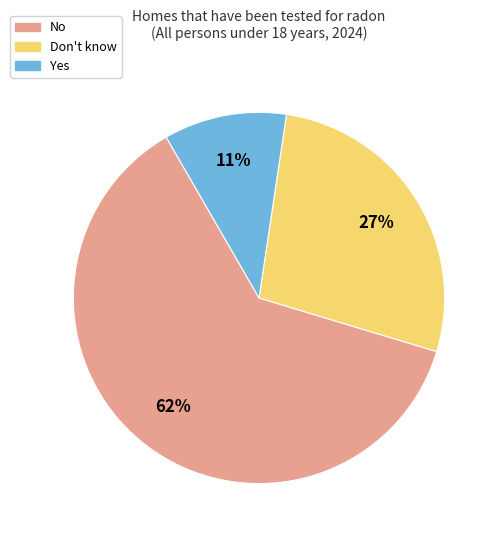

Which category has the biggest portion of the pie?

No